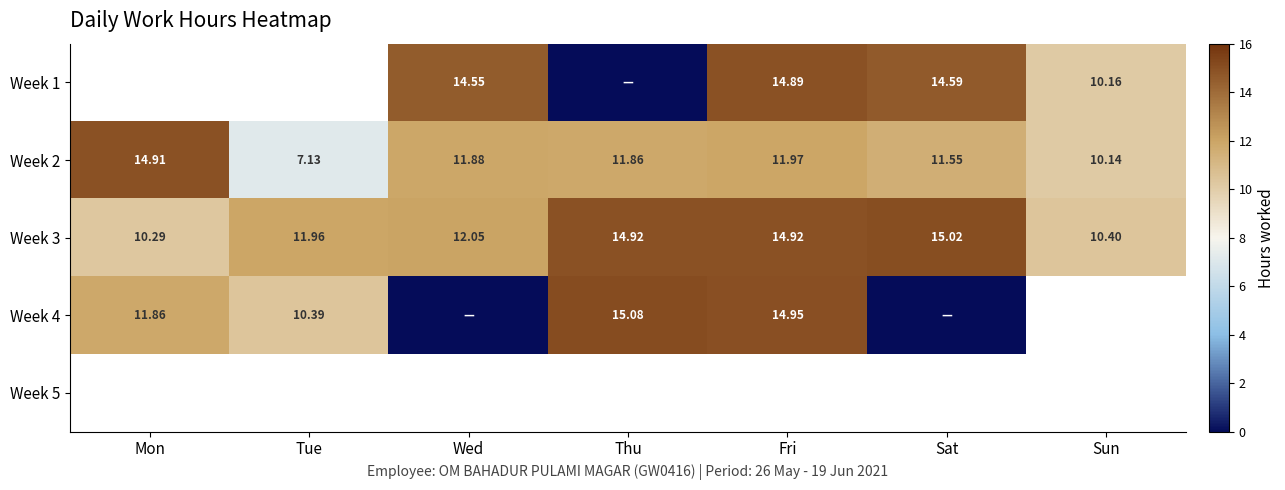

At which label does Week 3 first exceed 12?

Wed